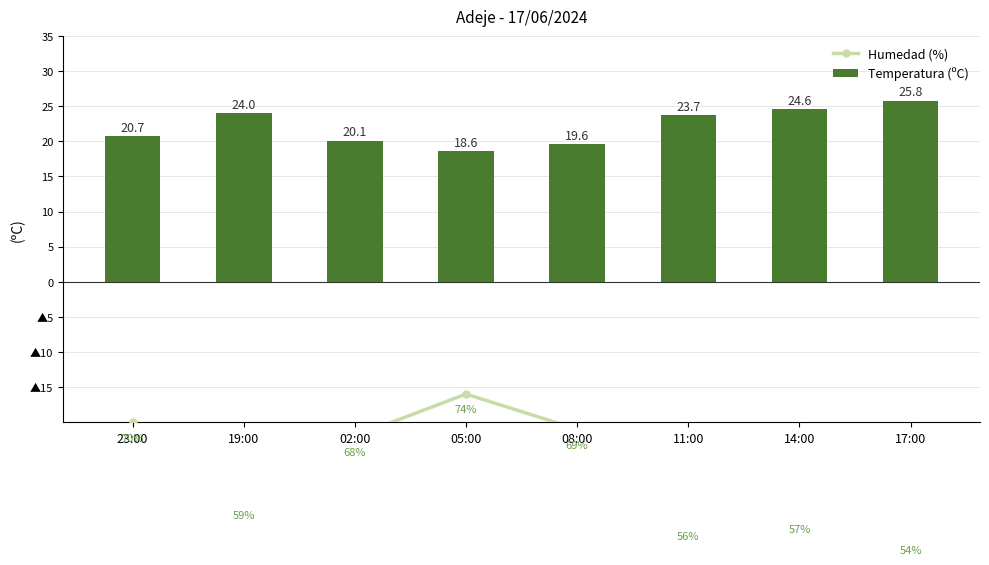

Between 08:00 and 11:00, which series saw the biggest shift?

Humedad (%)